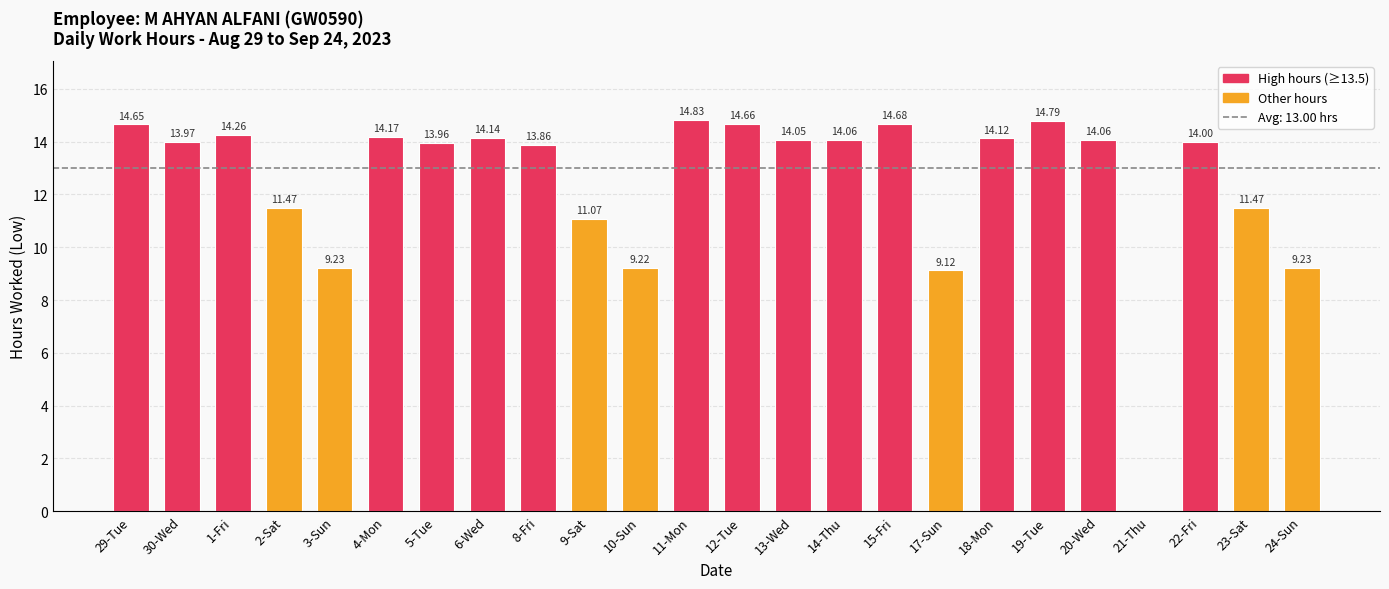

What is the sum of all values?

299.1